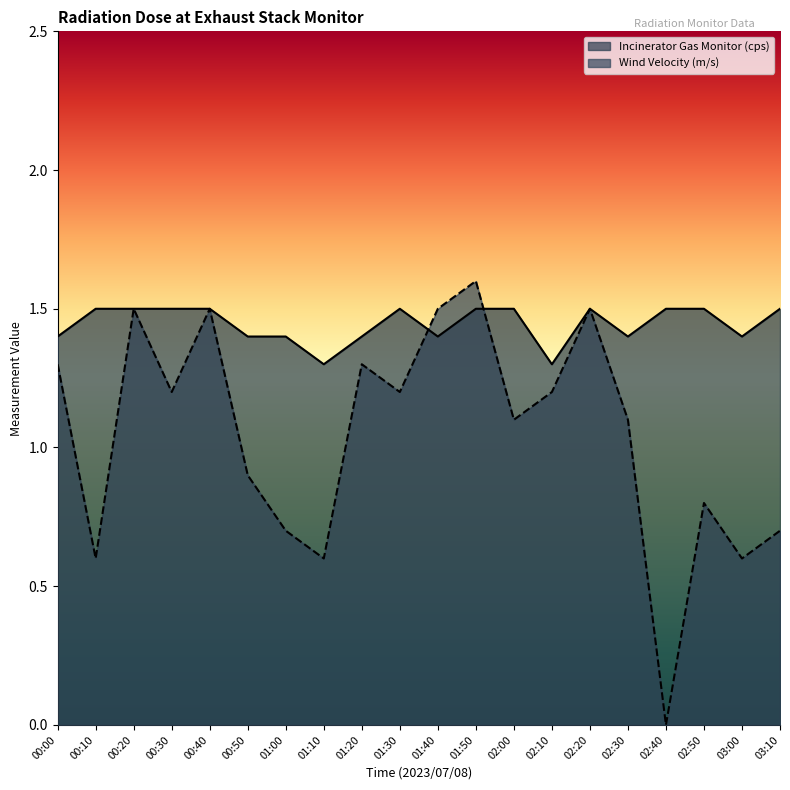

List the series in order of their overall mean, highest first.

Incinerator Gas Monitor (cps), Wind Velocity (m/s)